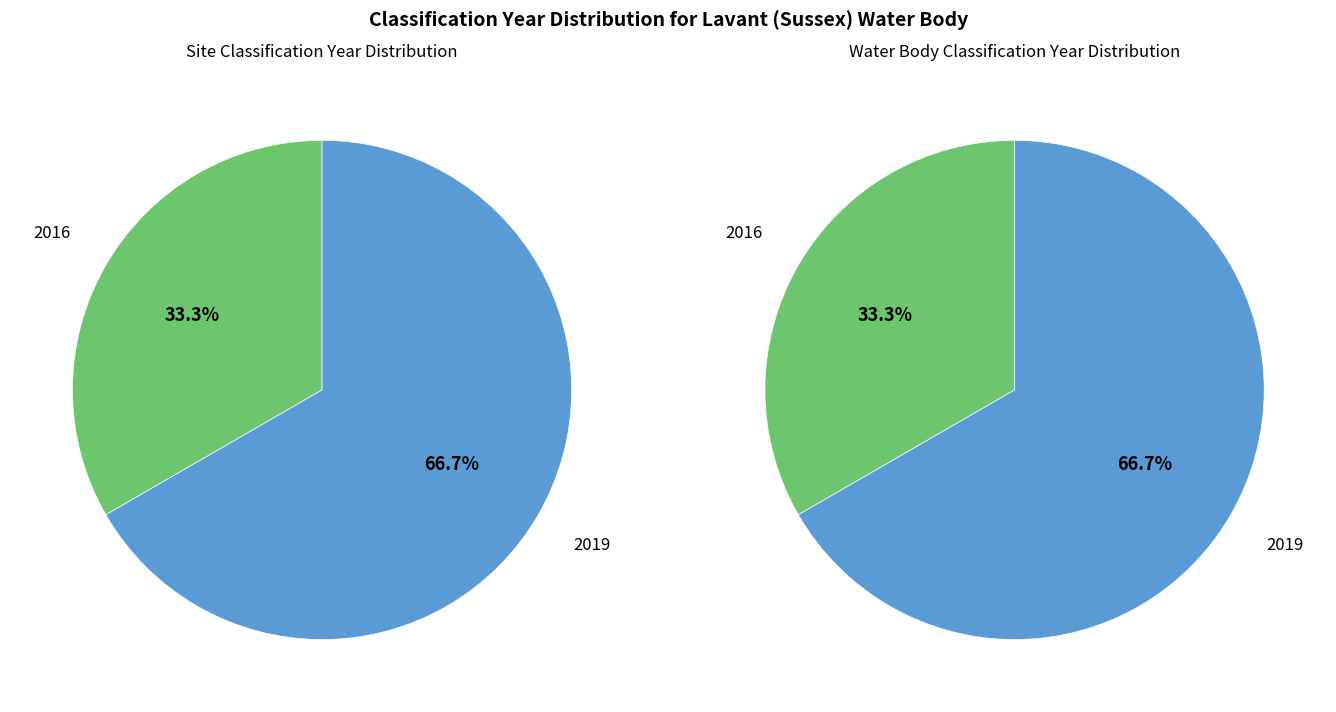

Which slice is the smallest?

2016